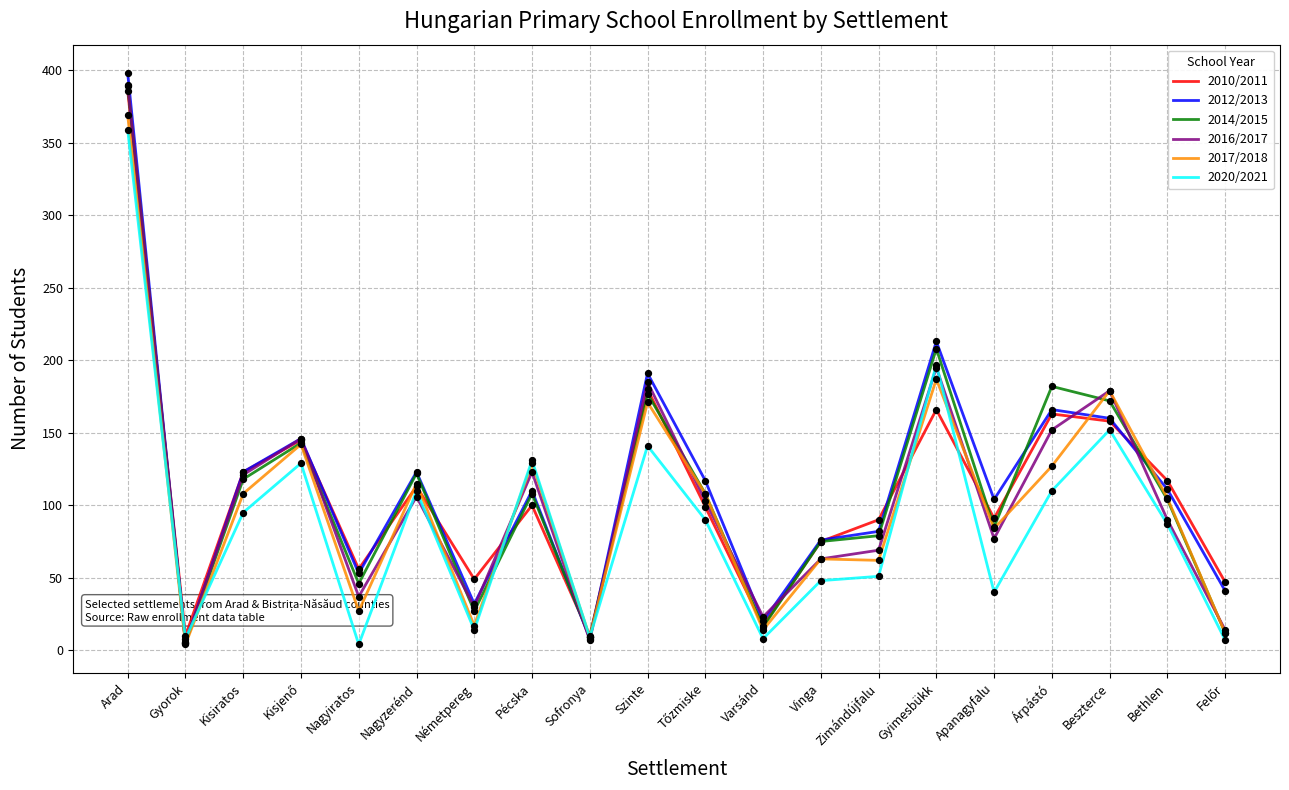

At how many categories does at least one series exceed 150?

5